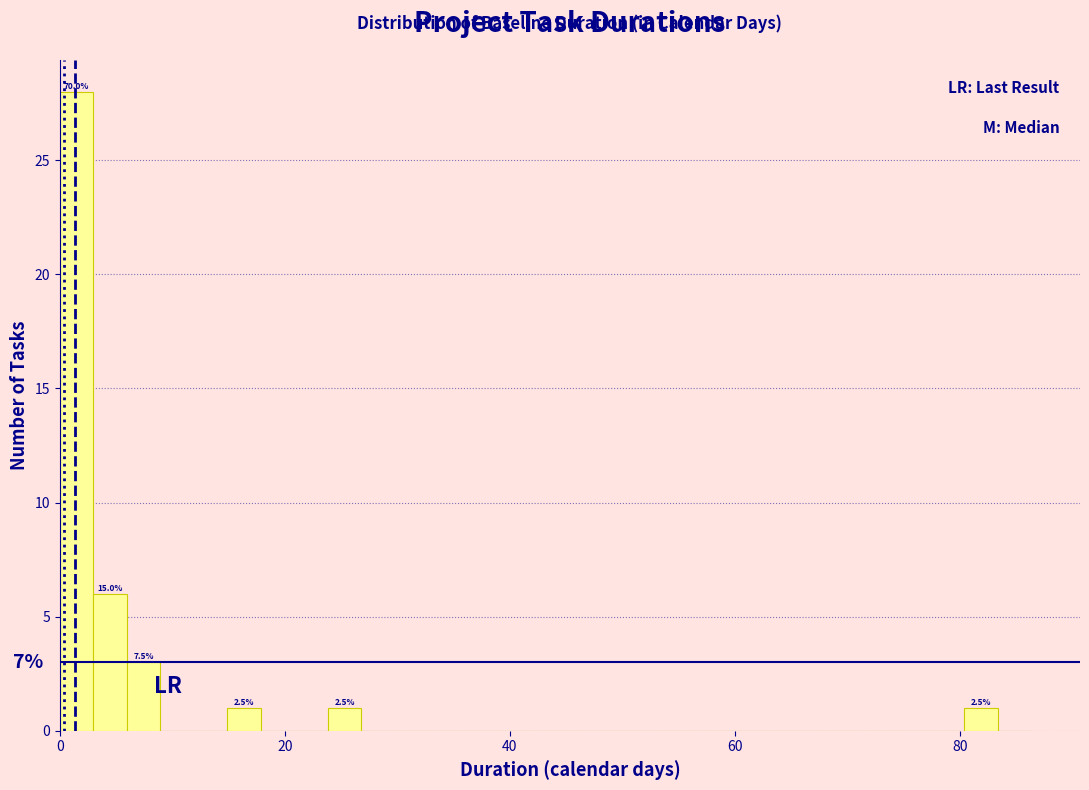

Around what value on the x-axis is the tallest bar? Give the approximate position of its centre, as read against the axis.

2